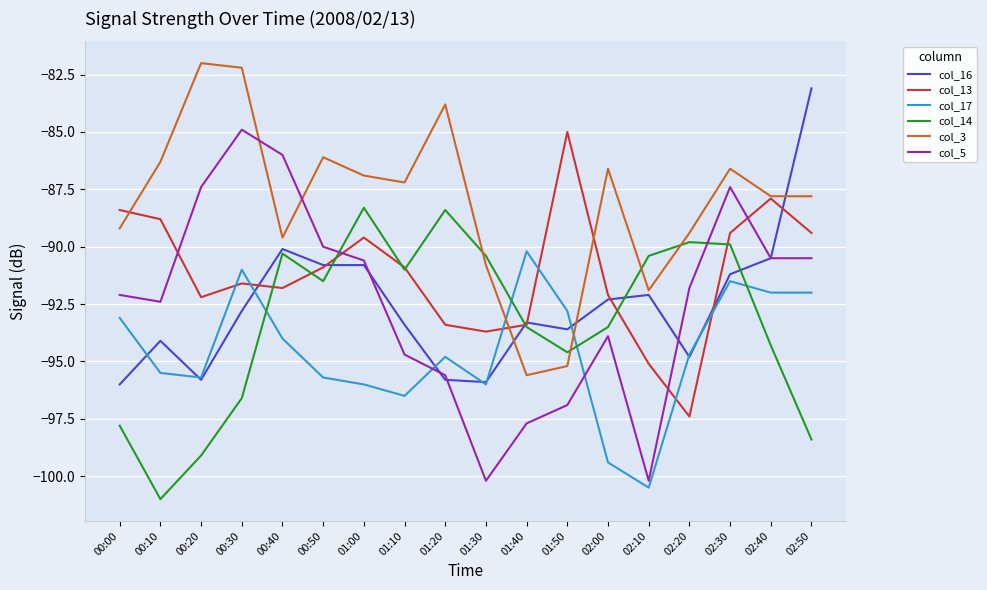

What is the lowest value of the col_13 series?

-97.4